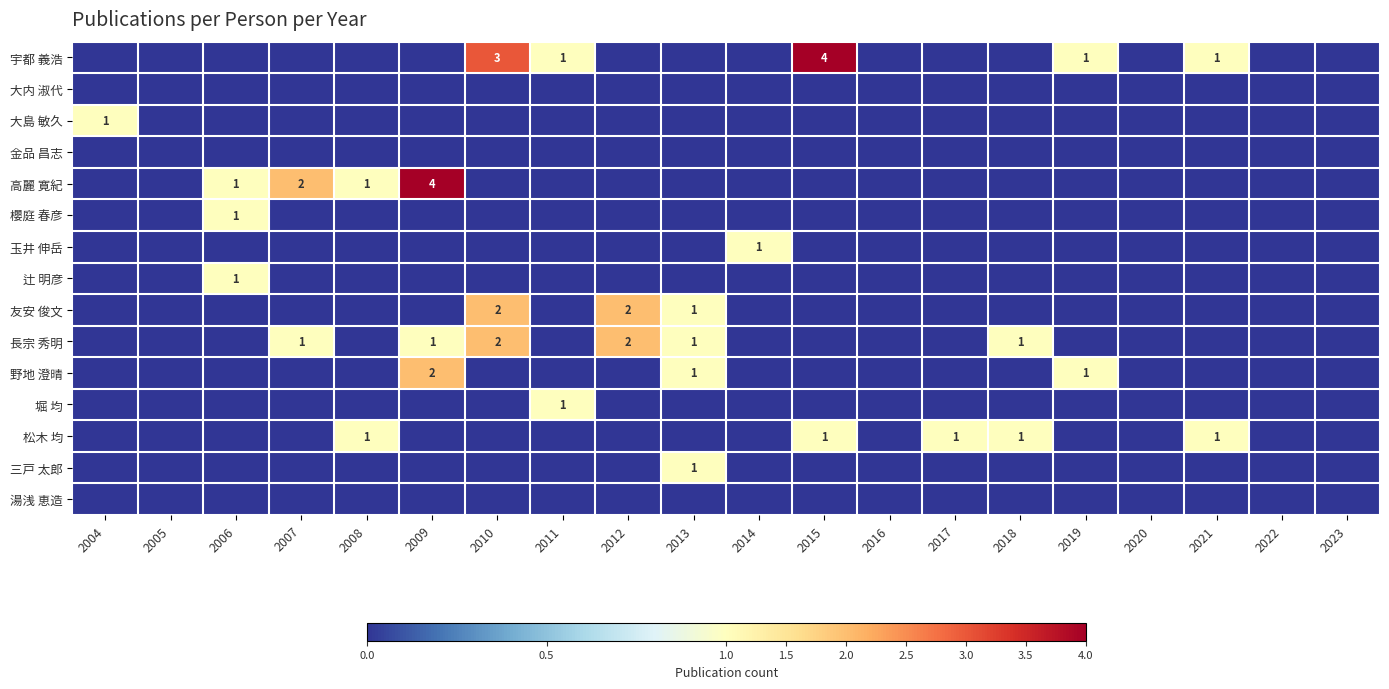

What is the sum of the 長宗 秀明 values at 2010 and 2013?

3